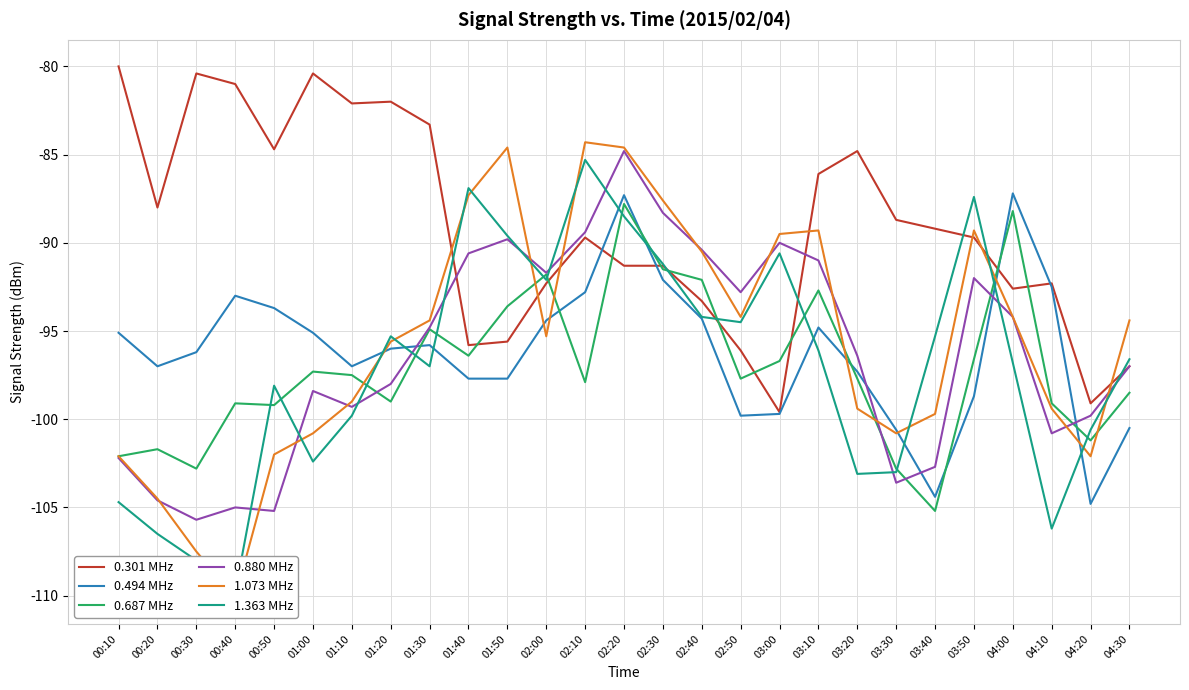

At which label does 0.301 MHz first exceed -89?

00:10